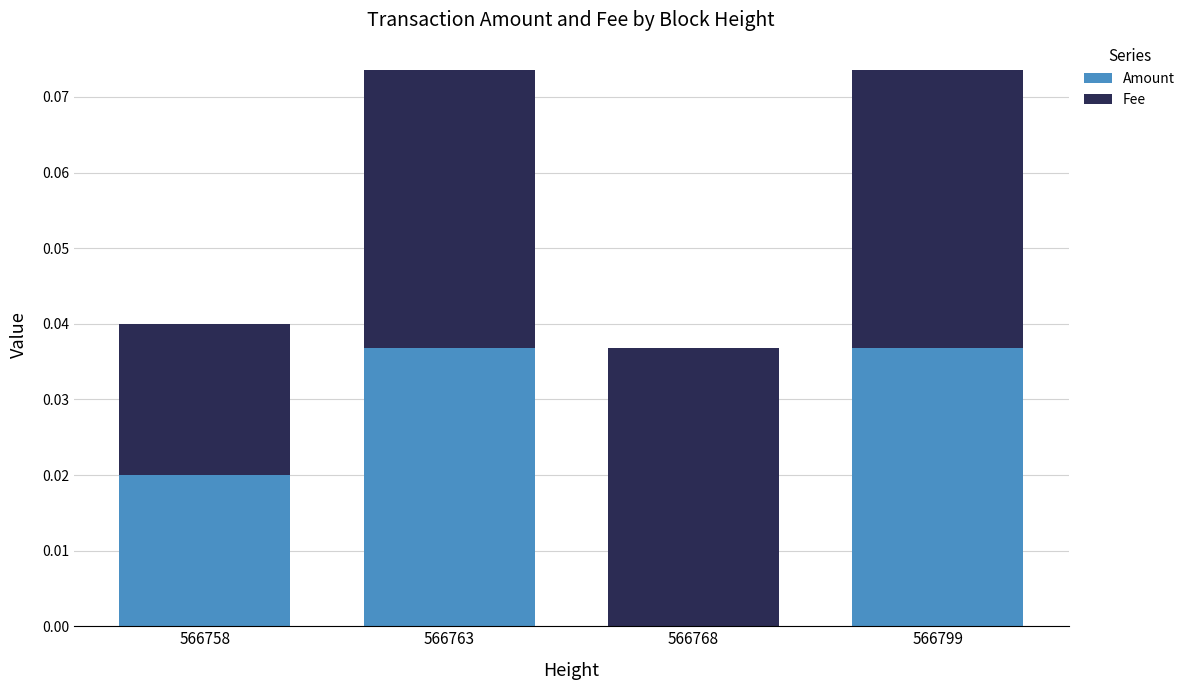

Are the bars grouped side by side (vs. stacked)?

No